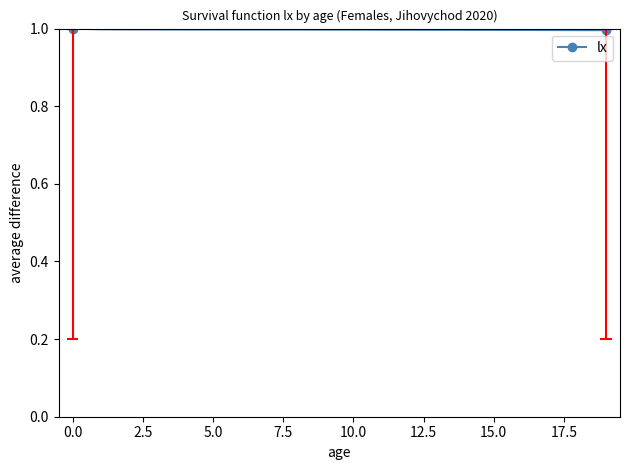

Is this an area chart (filled region under the line)?

No